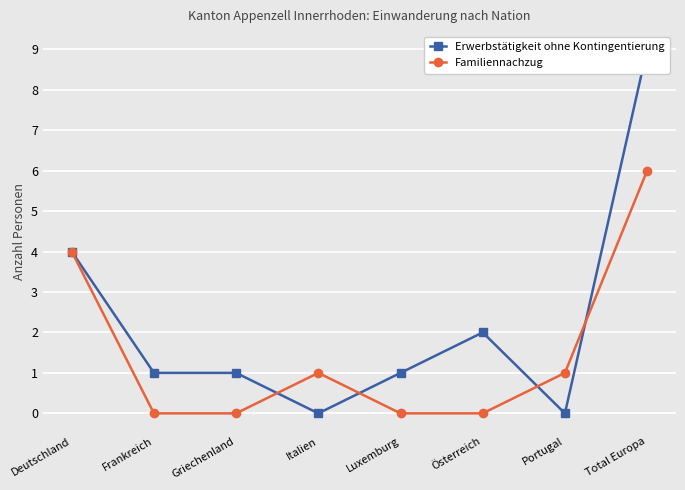

What is the label of the 7th point from the right?

Frankreich